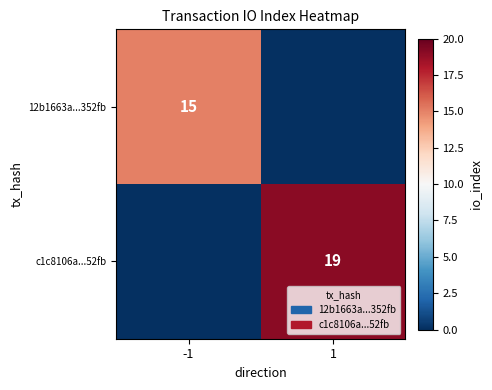

How many series are shown in this chart?

2